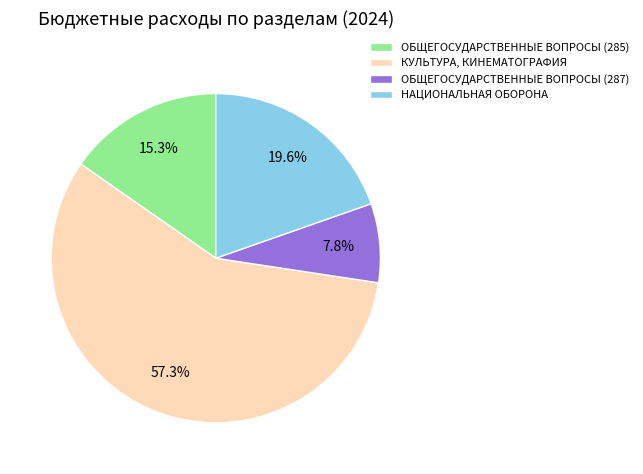

Combined, what portion of the pie is КУЛЬТУРА, КИНЕМАТОГРАФИЯ and ОБЩЕГОСУДАРСТВЕННЫЕ ВОПРОСЫ (285)?

72.6%